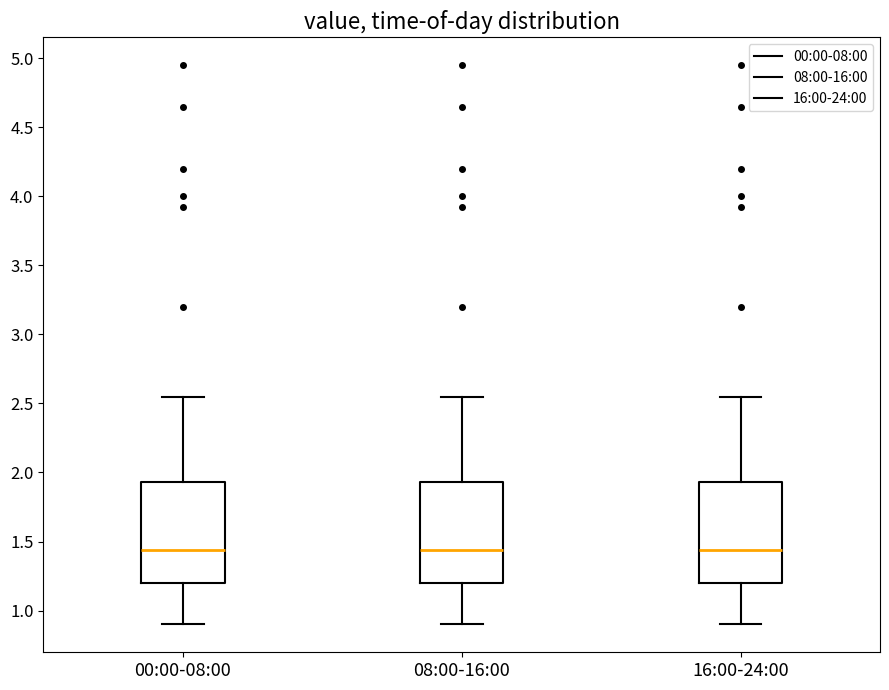

Reading left to right, transcribe this box plot: for each box, give where its median line is, the range the box spans, and where its two whiskers end, as read against the y-axis. The values are not printed on the chart, so give them approximately, as read against the axis.

00:00-08:00: median 1.45, box 1.20 to 1.95, whiskers 0.90 to 2.55
08:00-16:00: median 1.45, box 1.20 to 1.95, whiskers 0.90 to 2.55
16:00-24:00: median 1.45, box 1.20 to 1.95, whiskers 0.90 to 2.55